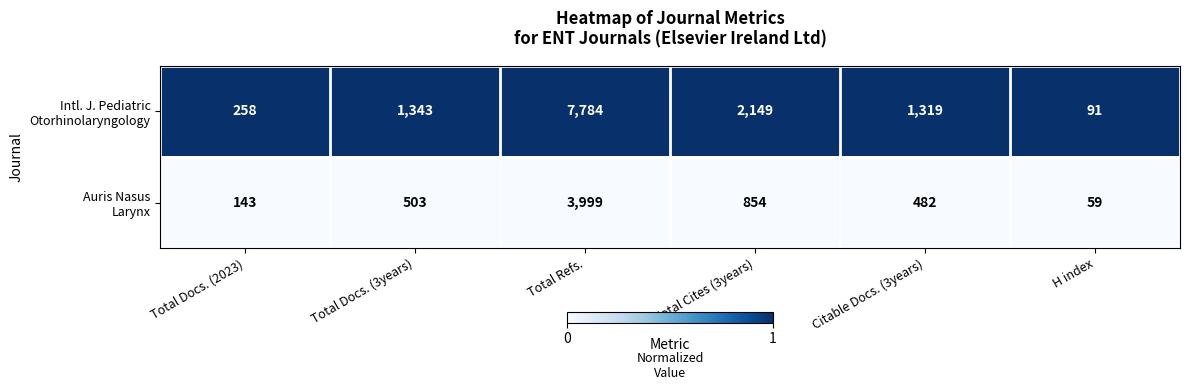

At how many categories does at least one series exceed 389?

4